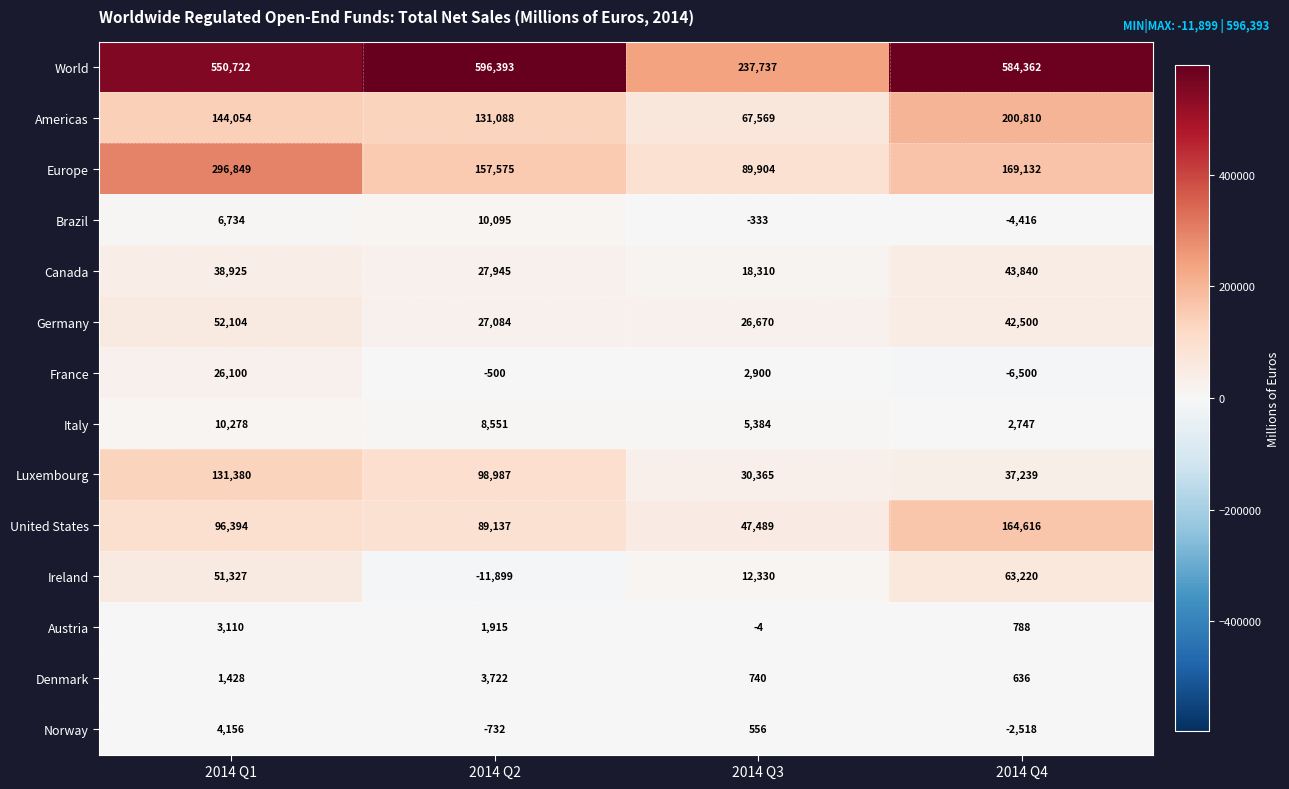

True or false: Denmark has a value of 1428 at 2014 Q1.

True